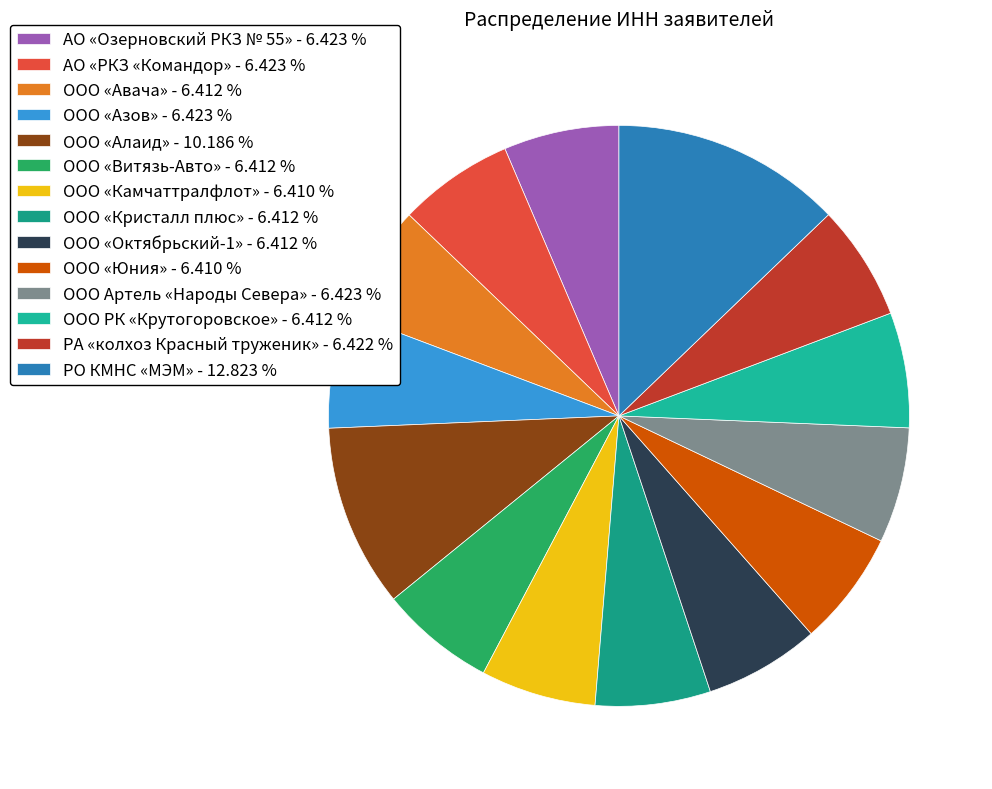

Between ООО «Алаид» and ООО «Азов», which is larger?

ООО «Алаид»